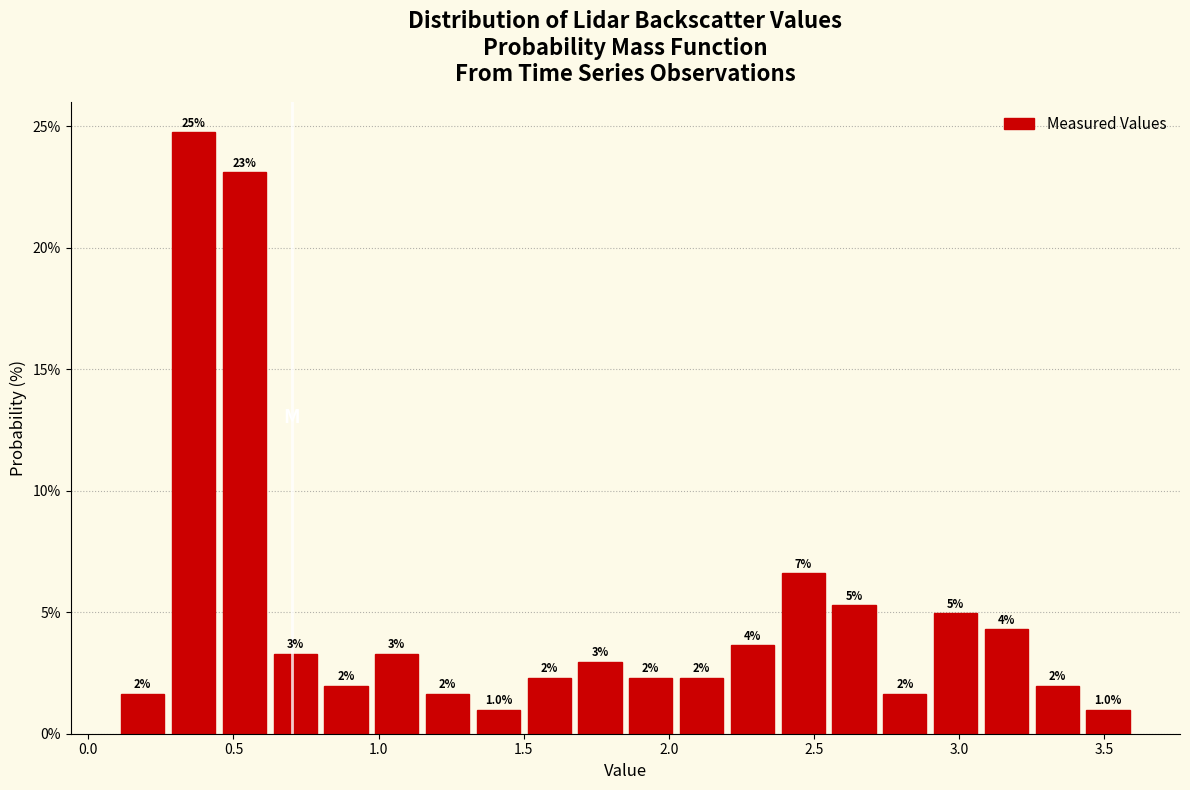

Read against the x-axis, roughly where is the centre of the tallest bar?

0.35